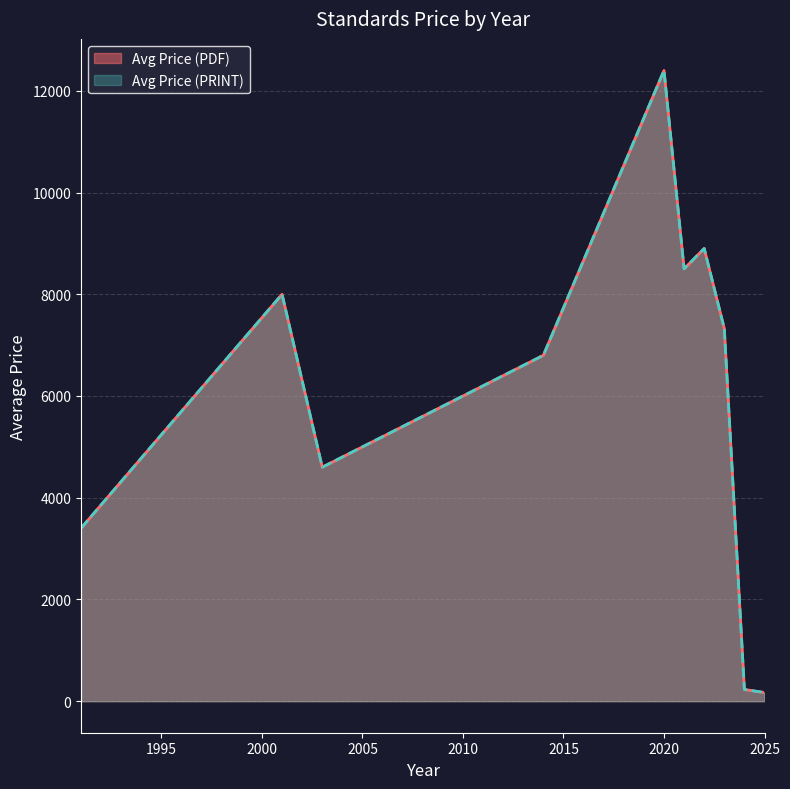

Does the chart display data point markers on the line(s)?

No